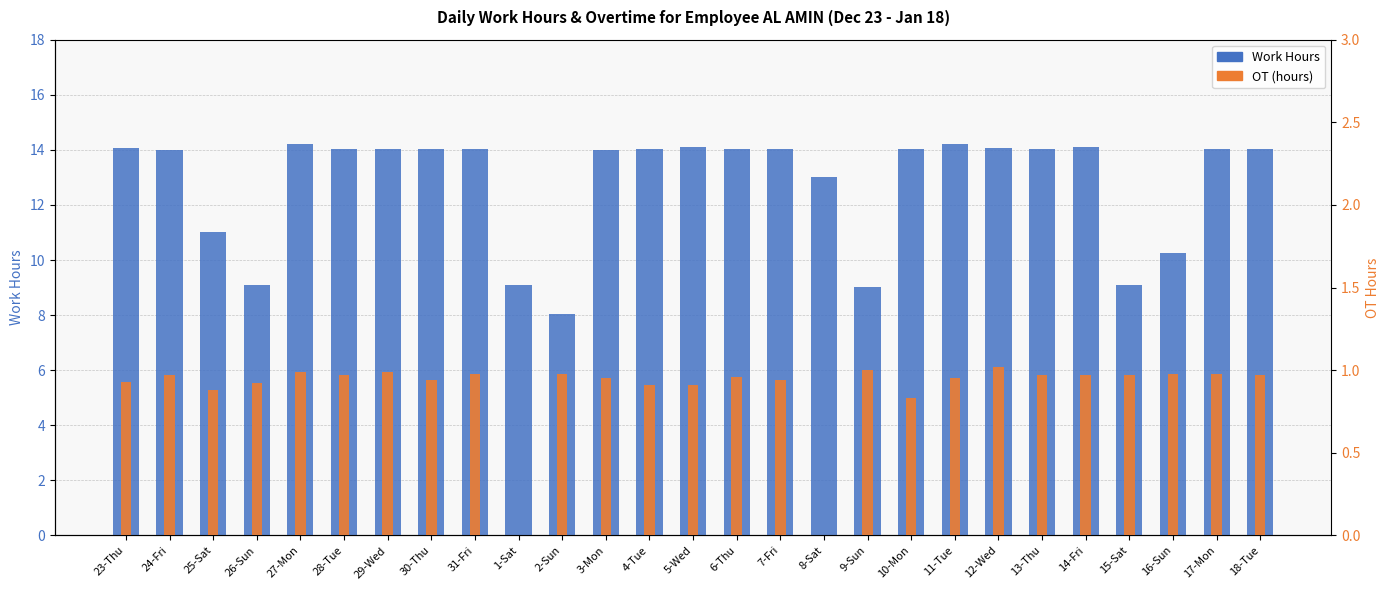

Which label corresponds to the smallest value in the chart?

1-Sat